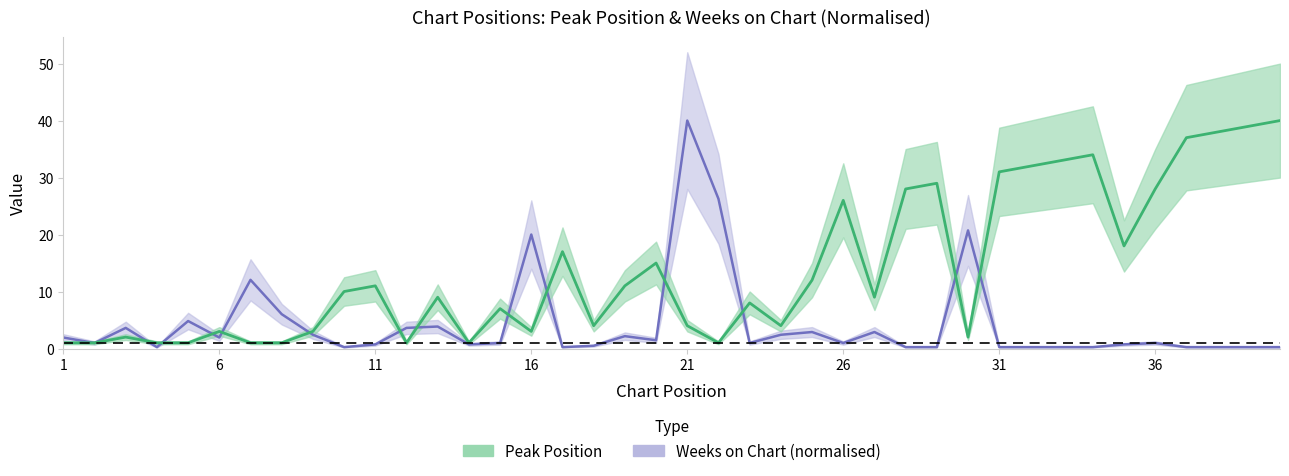

Reading right to left, list all the values displayed in this chart.

Peak Position: 40.0	39.0	38.0	37.0	28.0	18.0	34.0	33.0	32.0	31.0	2.0	29.0	28.0	9.0	26.0	12.0	4.0	8.0	1.0	4.0	15.0	11.0	4.0	17.0	3.0	7.0	1.0	9.0	1.0	11.0	10.0	3.0	1.0	1.0	3.0	1.0	1.0	2.0	1.0	1.0
Weeks on Chart: 0.2	0.2	0.2	0.2	1.0	0.7	0.2	0.2	0.2	0.2	20.7	0.2	0.2	2.9	1.0	2.9	2.4	1.0	26.3	40.0	1.4	2.2	0.5	0.2	20.0	1.0	0.7	3.9	3.6	0.7	0.2	2.4	6.0	12.0	1.9	4.8	0.2	3.6	1.0	1.9